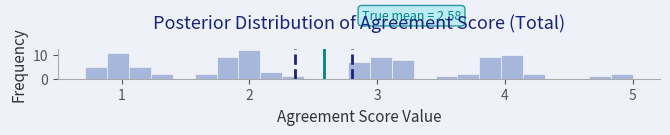

Around what value on the x-axis is the tallest bar? Give the approximate position of its centre, as read against the axis.

2.0